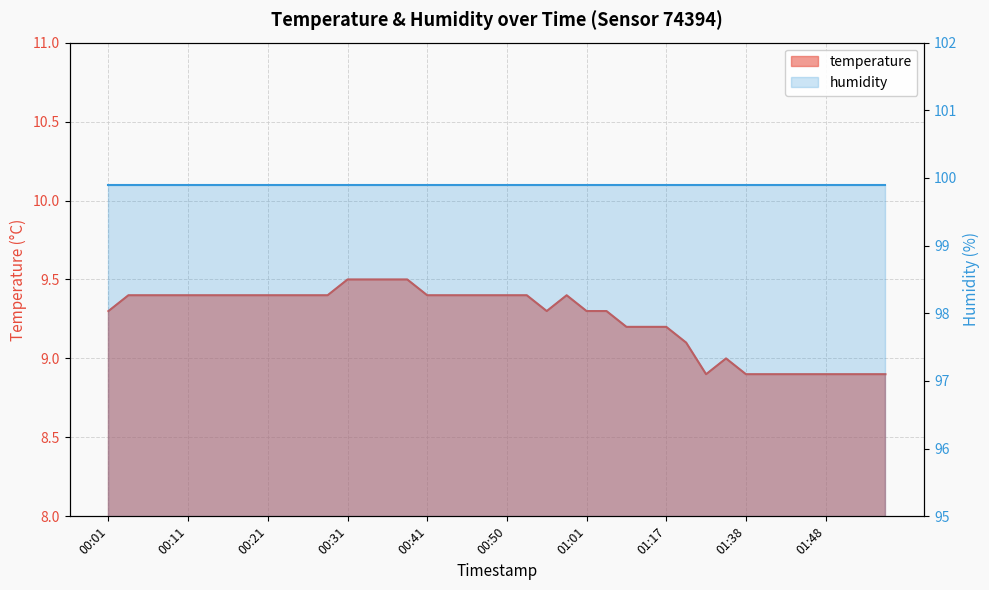

The value at 01:12 is 9.2. True or false?

True